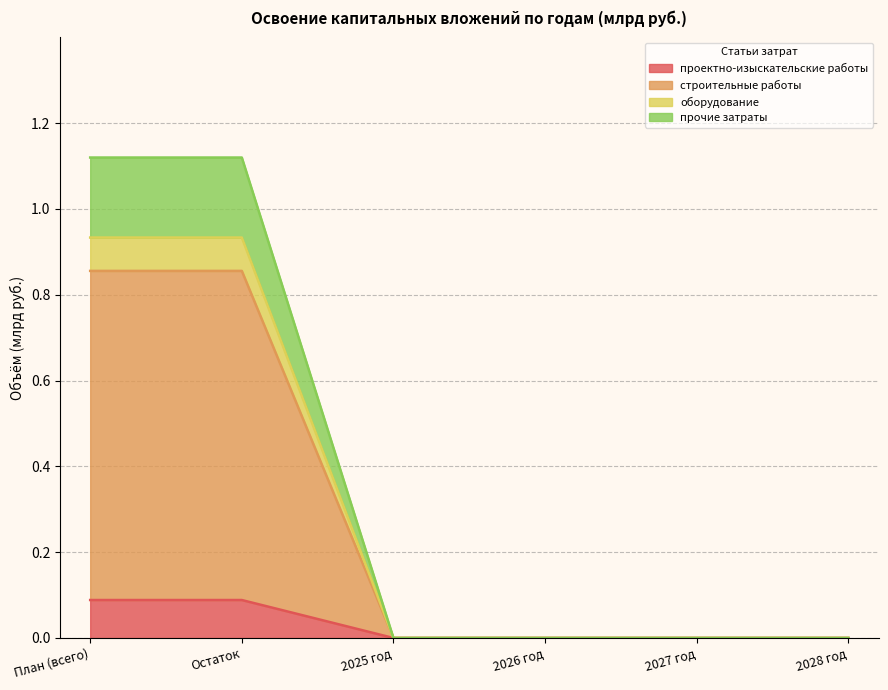

Does the chart have visible grid lines?

Yes